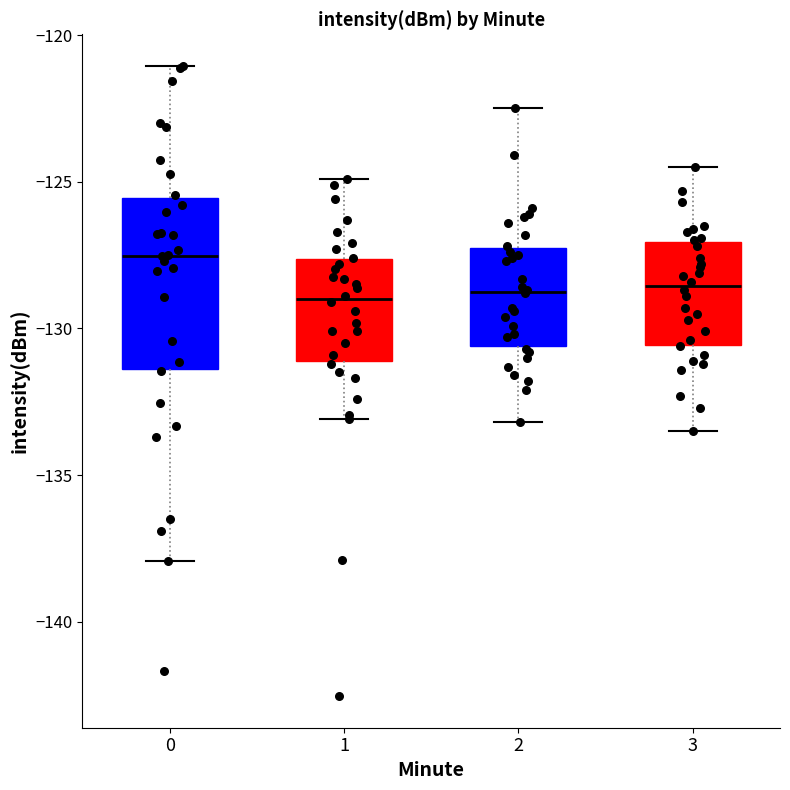

Comparing the boxes themselves (not the whiskers), which one is the tallest?

0